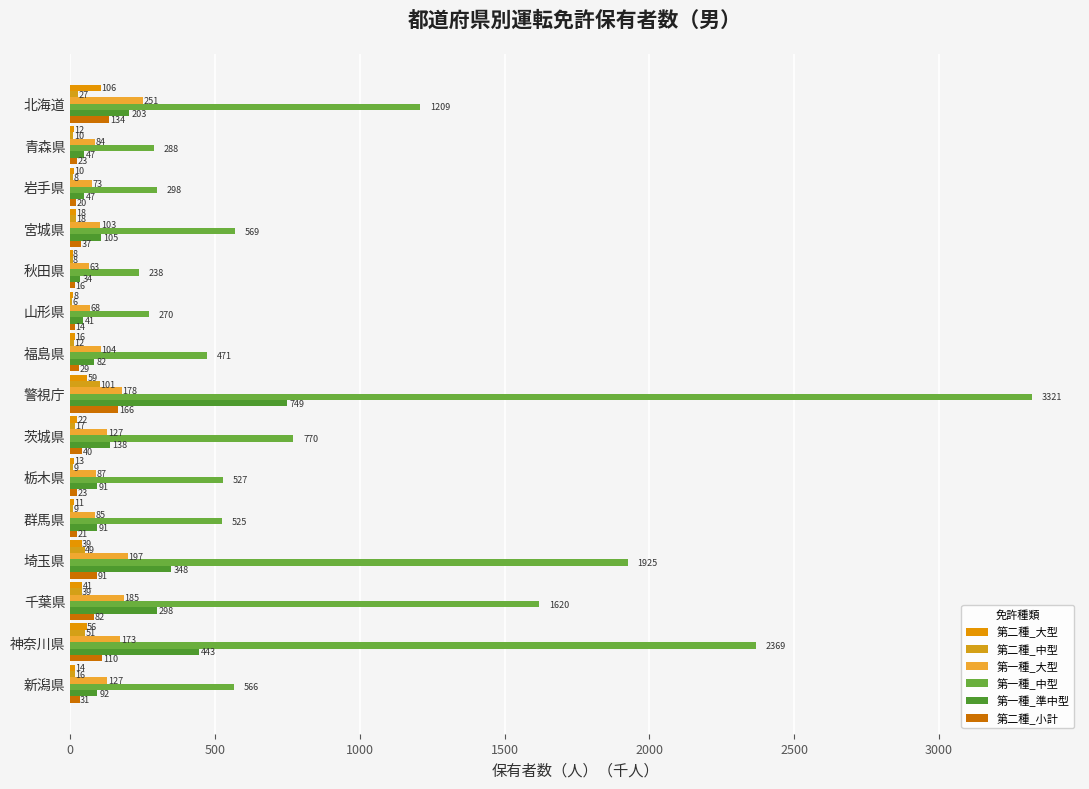

Count the number of data series in this chart.

6